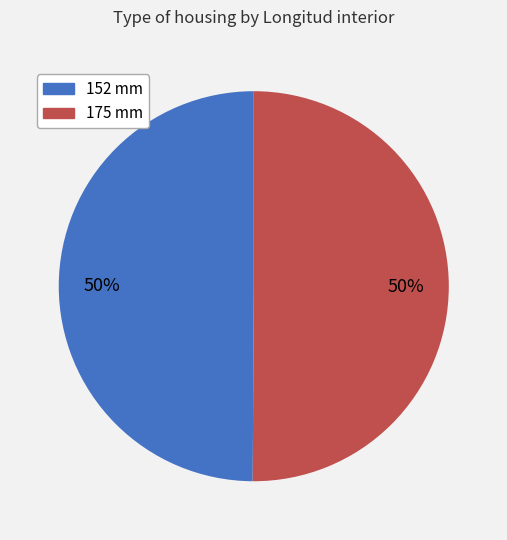

To the nearest percent, what percentage of the pie is 152 mm?

50%